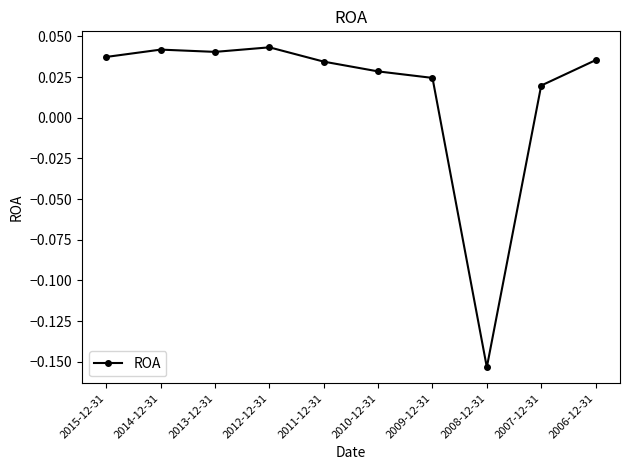

What is the sum of all values?

0.2